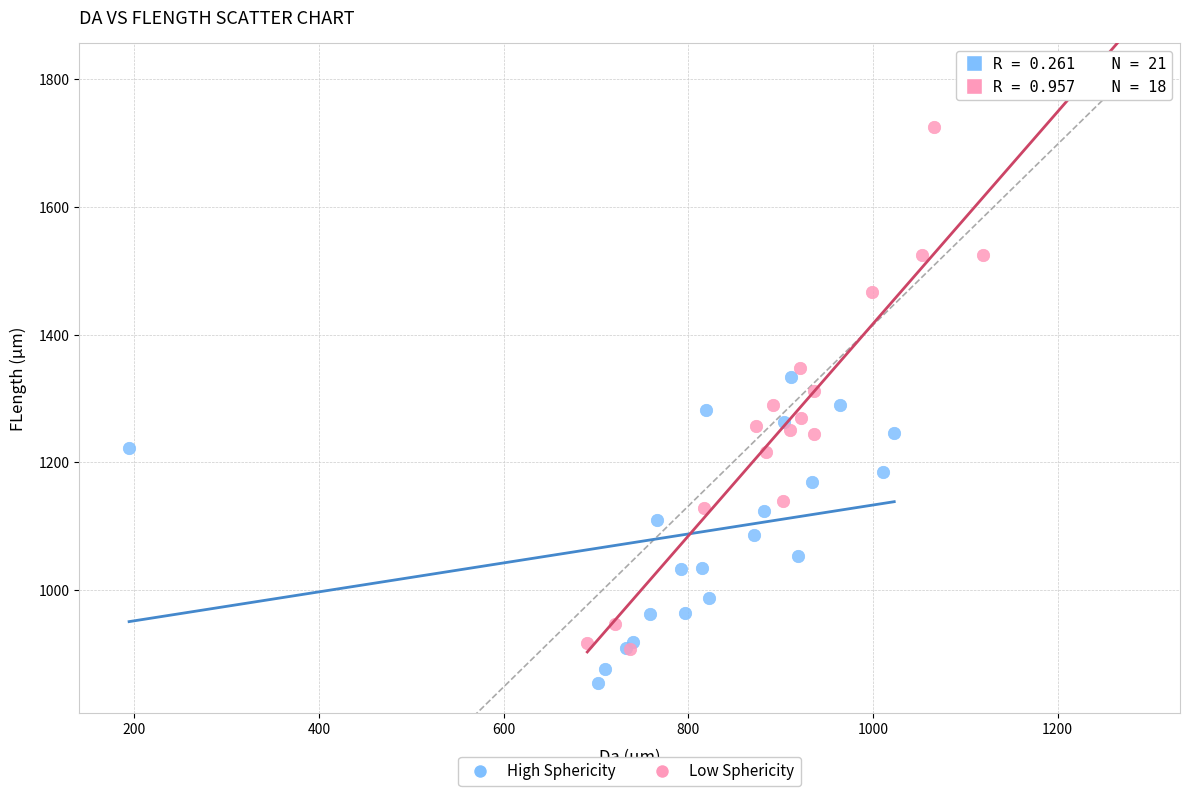

Which series has the widest spread of Y values?

Low Sphericity